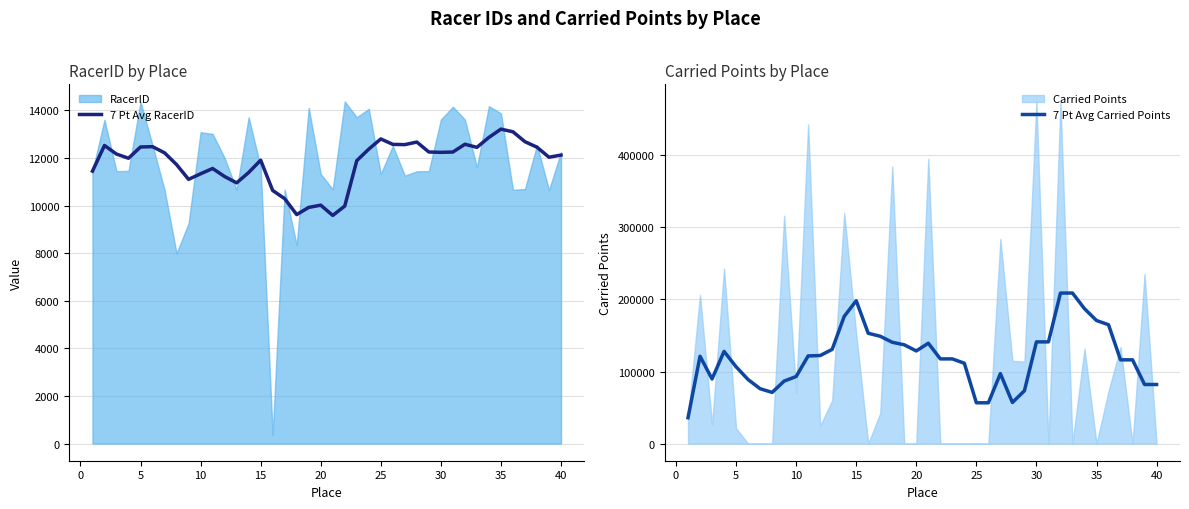

True or false: 7 Pt Avg RacerID and 7 Pt Avg Carried Points cross at least once.

False